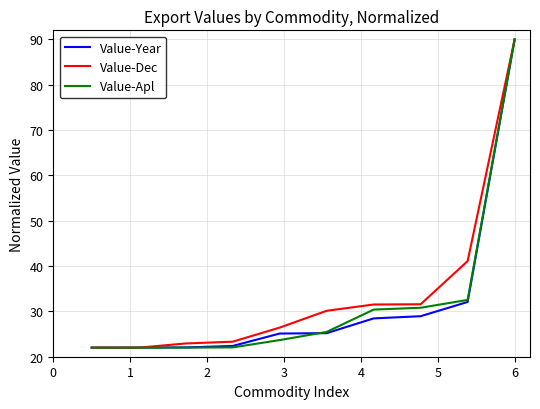

What is the maximum value for Value-Apl?

90.0